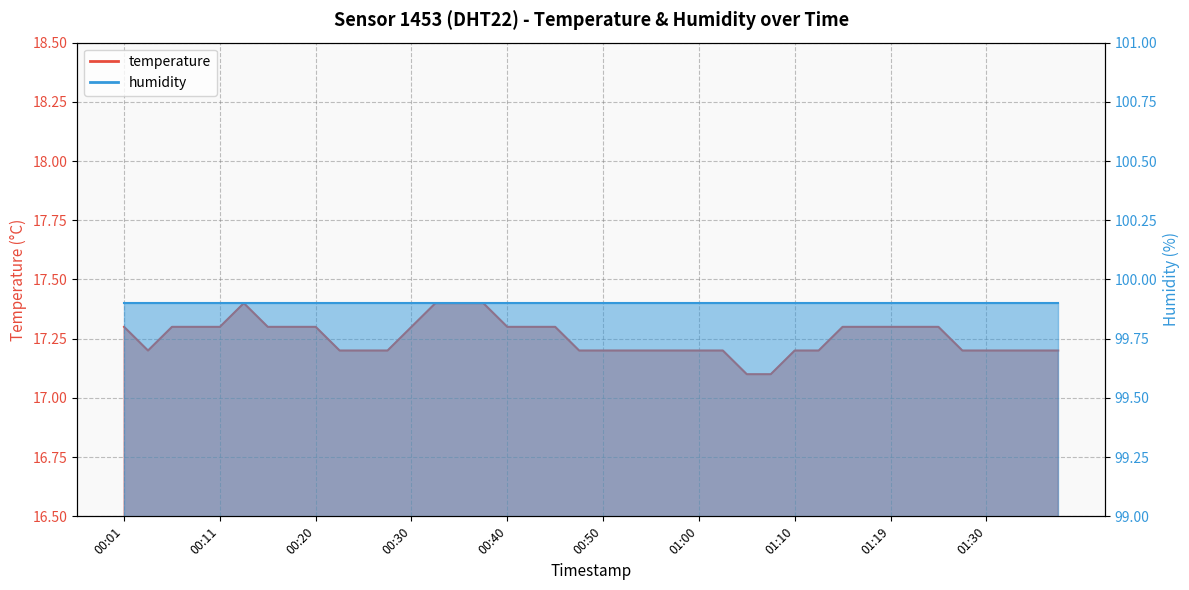

Reading left to right, list all the values displayed in this chart.

17.3	17.2	17.3	17.3	17.3	17.4	17.3	17.3	17.3	17.2	17.2	17.2	17.3	17.4	17.4	17.4	17.3	17.3	17.3	17.2	17.2	17.2	17.2	17.2	17.2	17.2	17.1	17.1	17.2	17.2	17.3	17.3	17.3	17.3	17.3	17.2	17.2	17.2	17.2	17.2